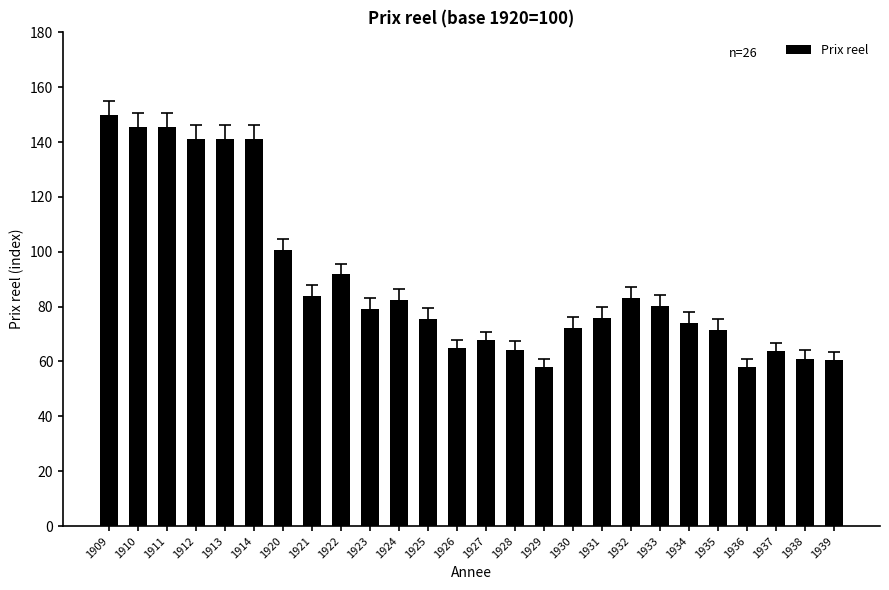

Between 1922 and 1920, which is larger?

1920